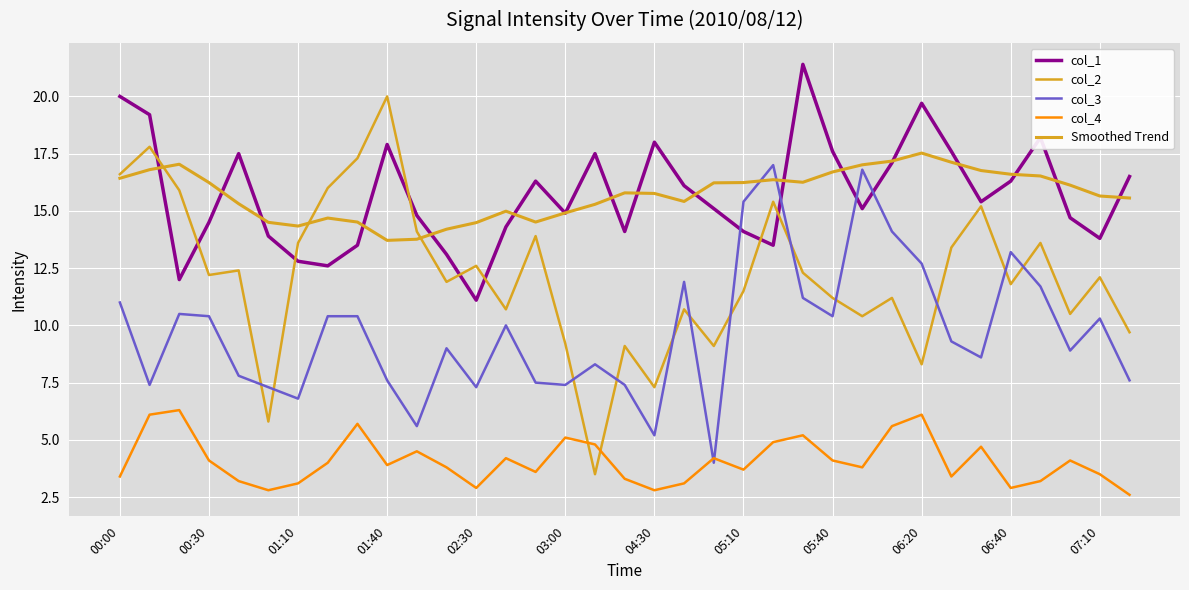

How many lines are shown in the chart?

5